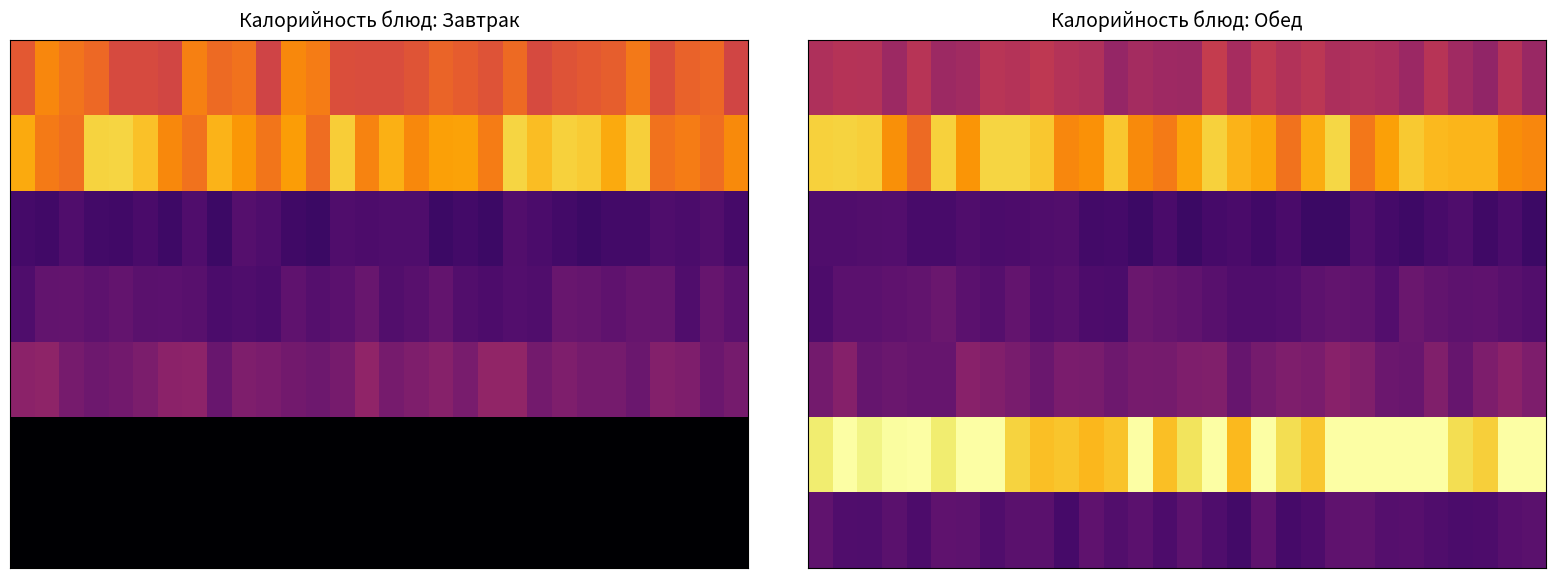

At how many categories does at least one series exceed 57?

30